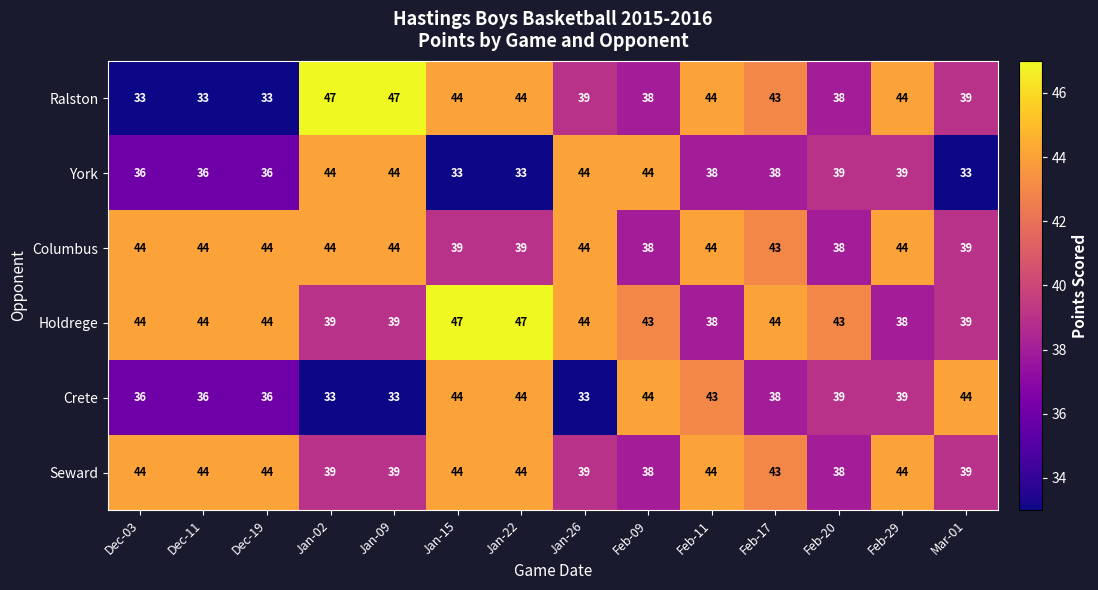

What is the total value across all series at Jan-22?

251